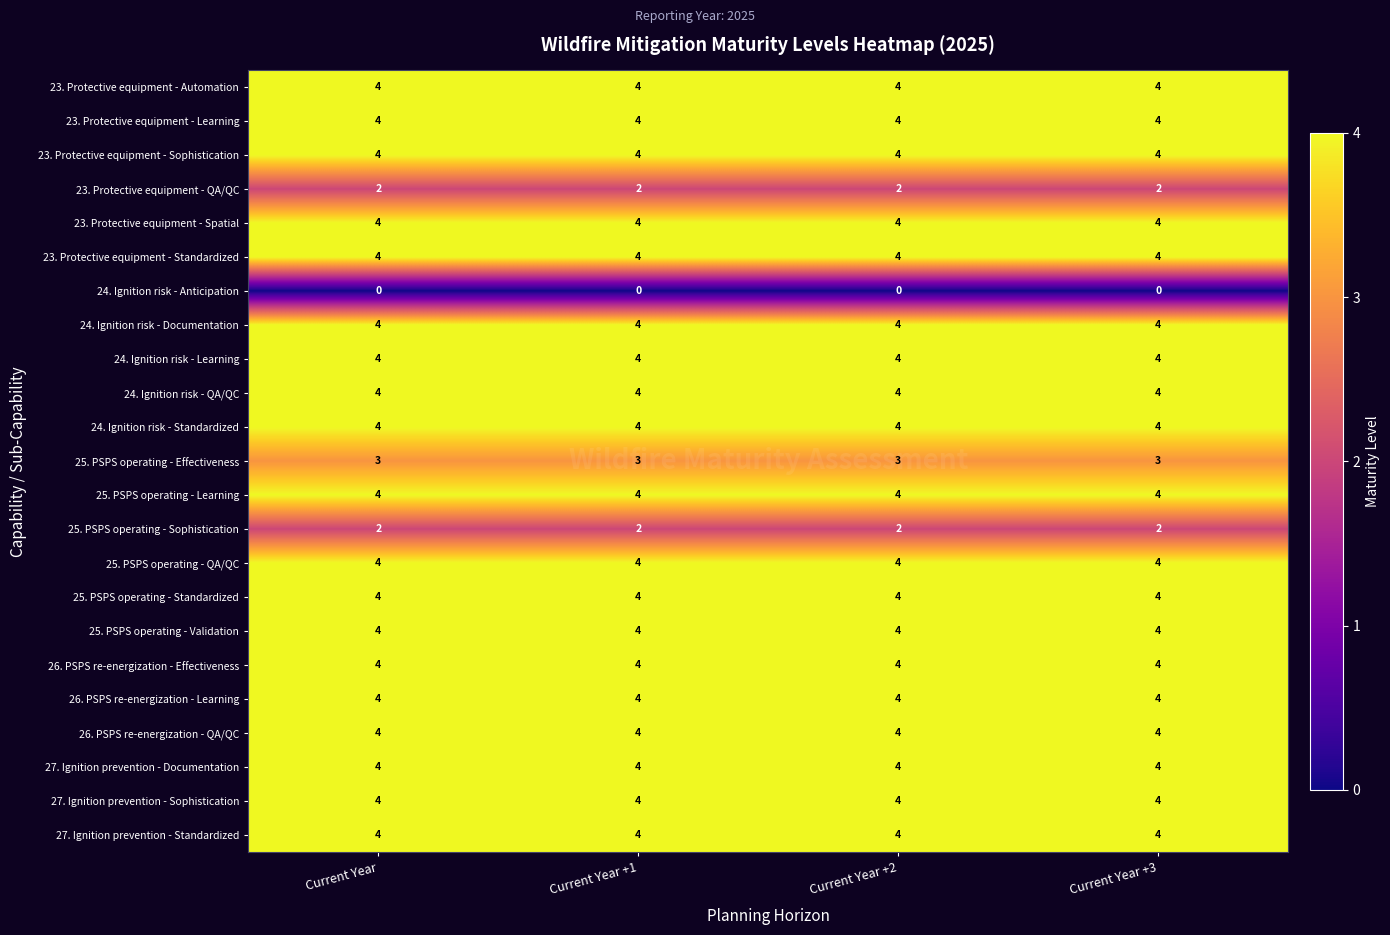

Is it true that 23. Protective equipment - Learning equals 6 at Current Year +1?

False